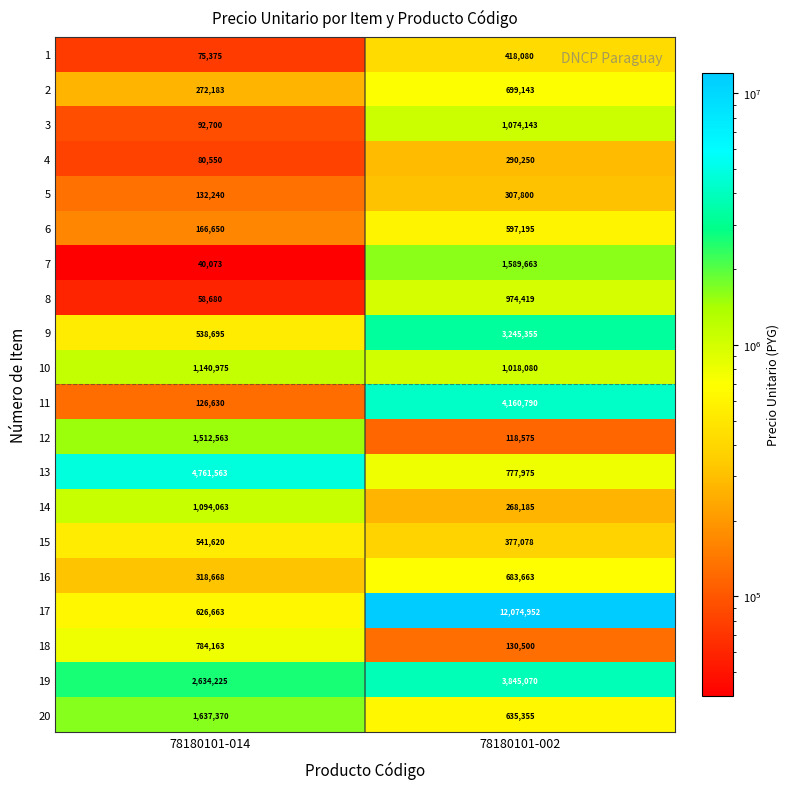

What is the sum of the 17 values at 78180101-002 and 78180101-014?

12701615